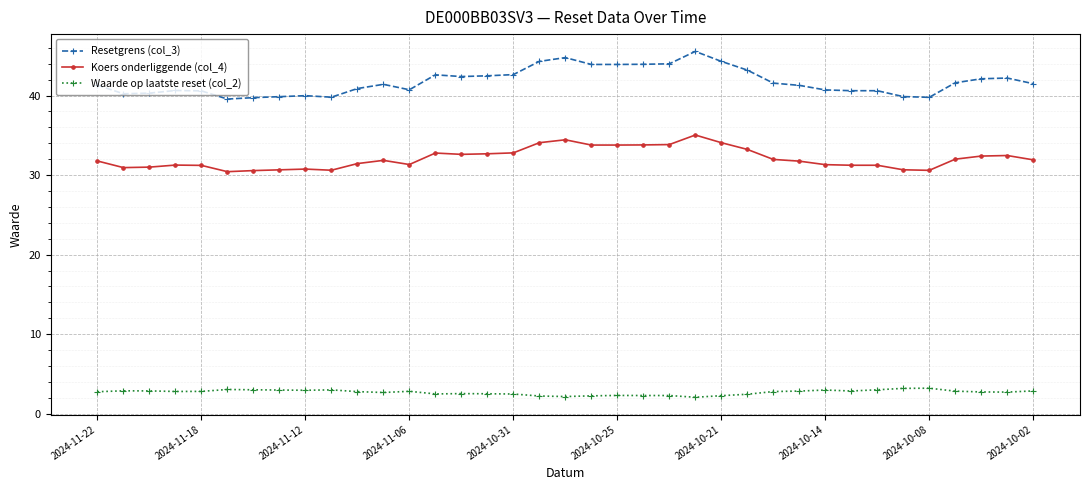

True or false: Koers onderliggende (col_4) and Waarde op laatste reset (col_2) intersect in this chart.

False